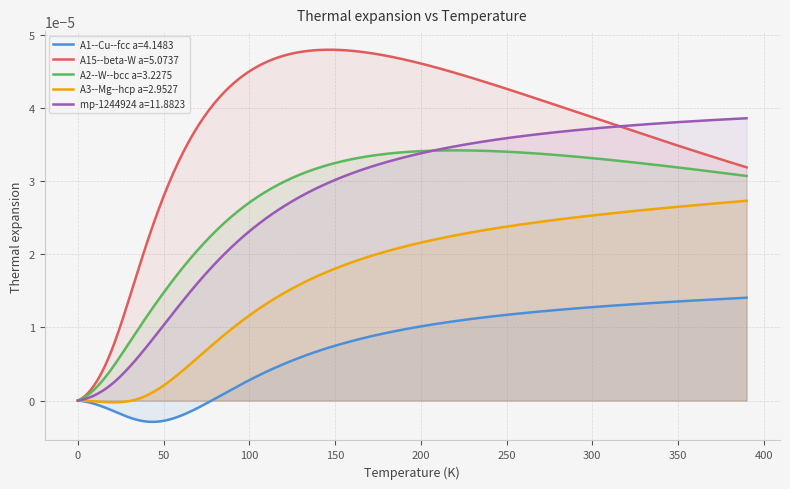

Rank the series by their maximum value, from highest to lowest.

A15--beta-W a=5.0737, mp-1244924 a=11.8823, A2--W--bcc a=3.2275, A3--Mg--hcp a=2.9527, A1--Cu--fcc a=4.1483